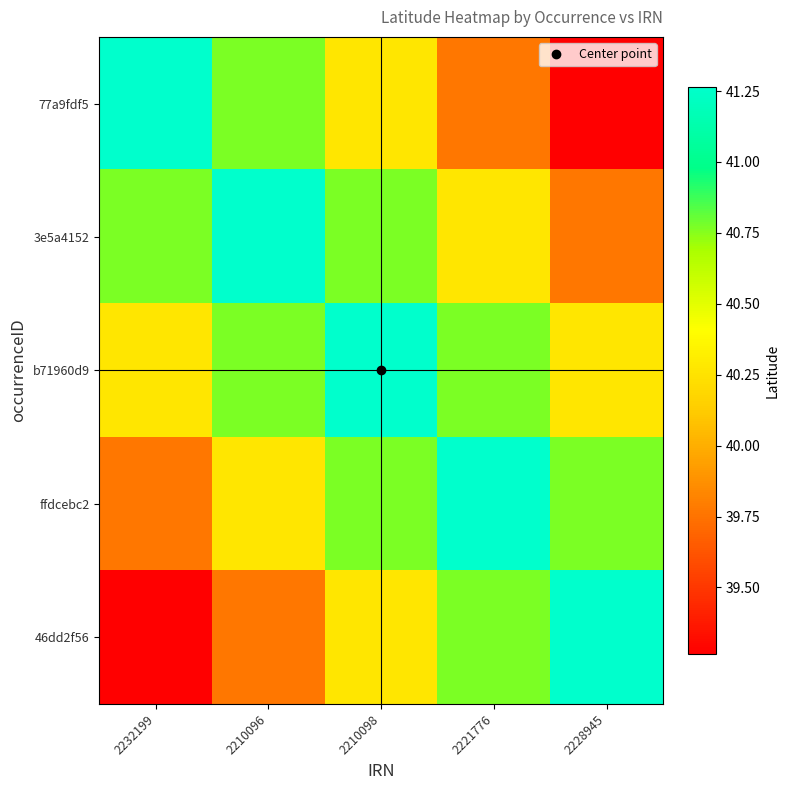

Between 2232199 and 2228945, which is larger?

2232199